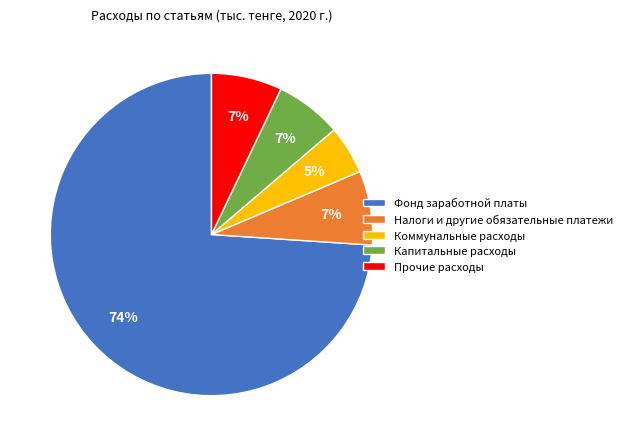

Between Капитальные расходы and Фонд заработной платы, which is larger?

Фонд заработной платы